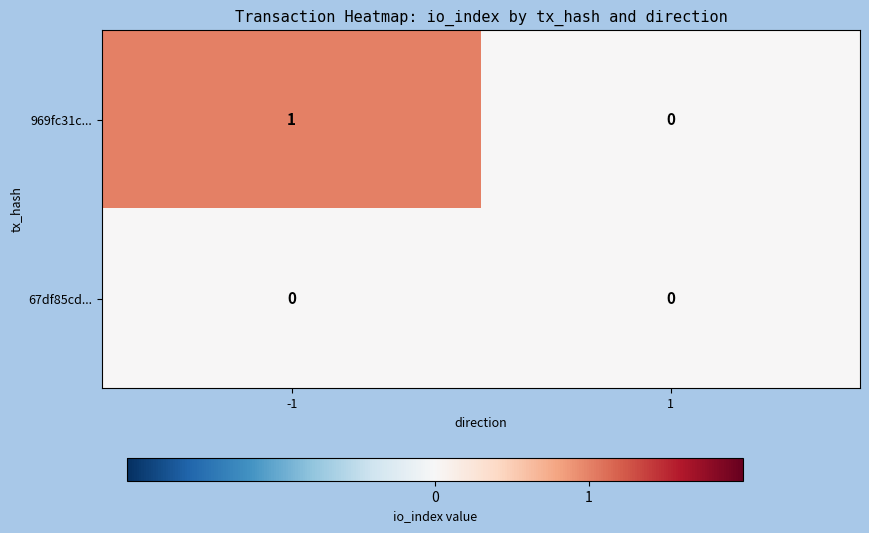

What is the total value across all series at -1?

1